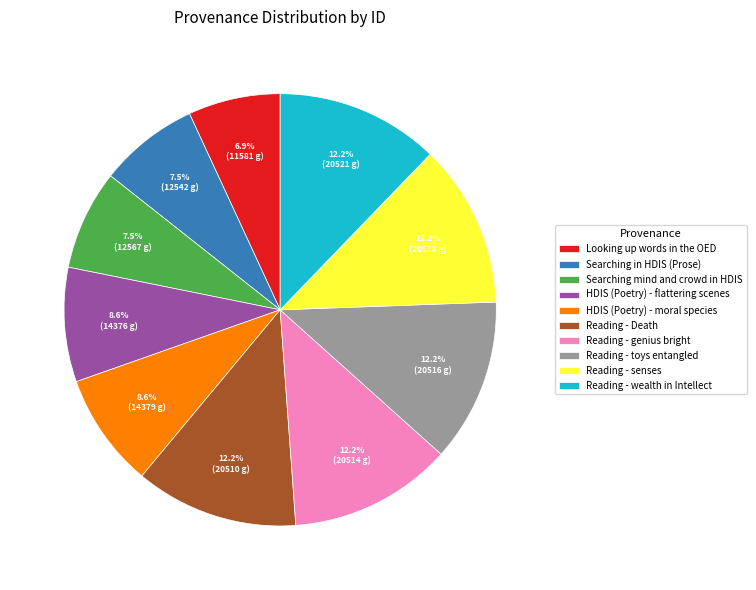

What is the ratio of the value at HDIS (Poetry) - moral species to the value at HDIS (Poetry) - flattering scenes?

1.0